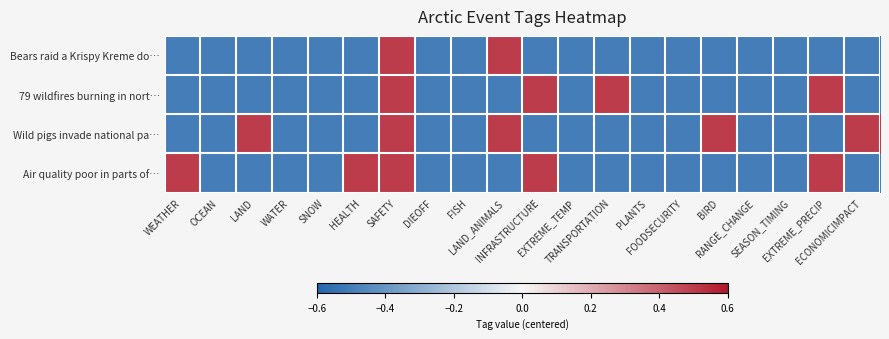

What is the maximum value shown in the chart?

0.5